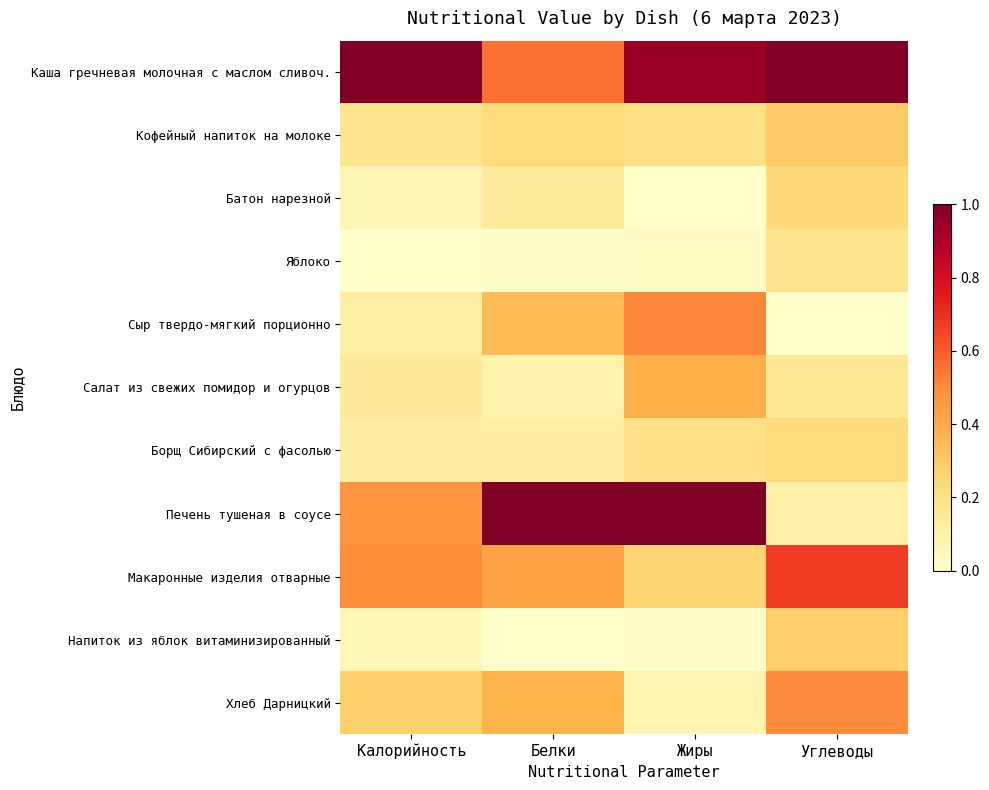

Between Калорийность and Жиры, which is larger?

Калорийность